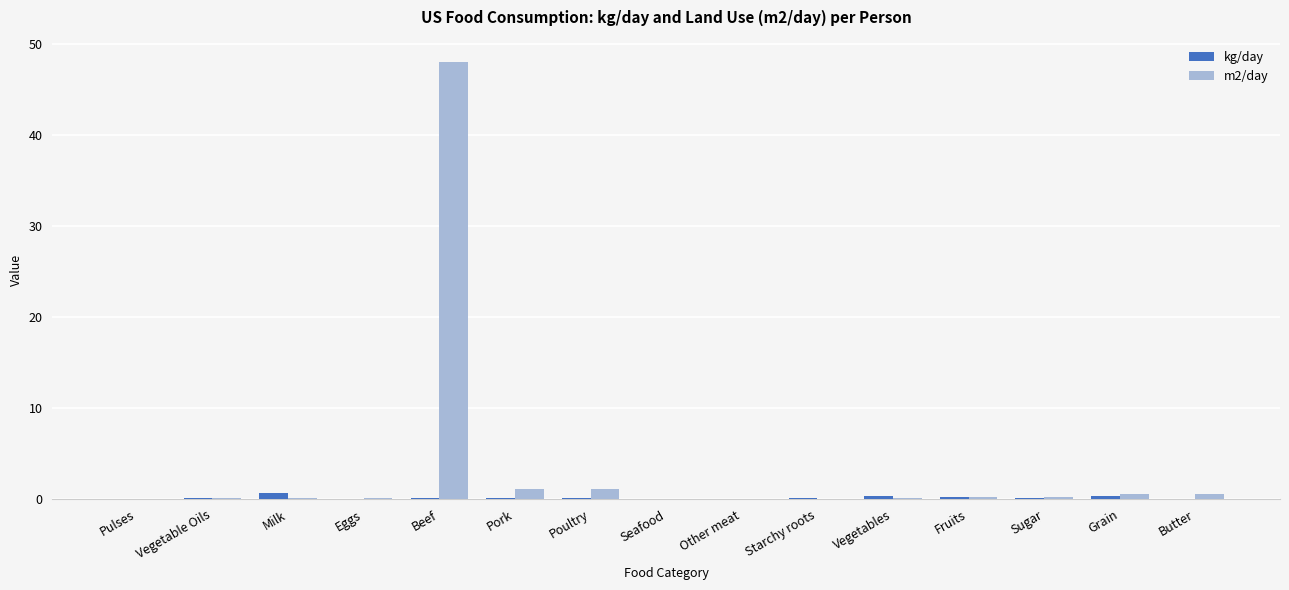

At which category does the chart reach its peak across all series?

Beef